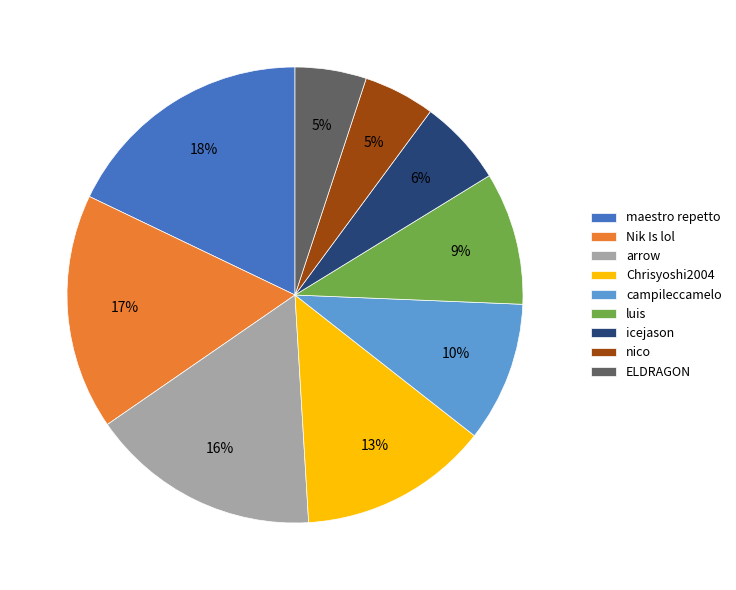

Count the number of slices in the pie.

9